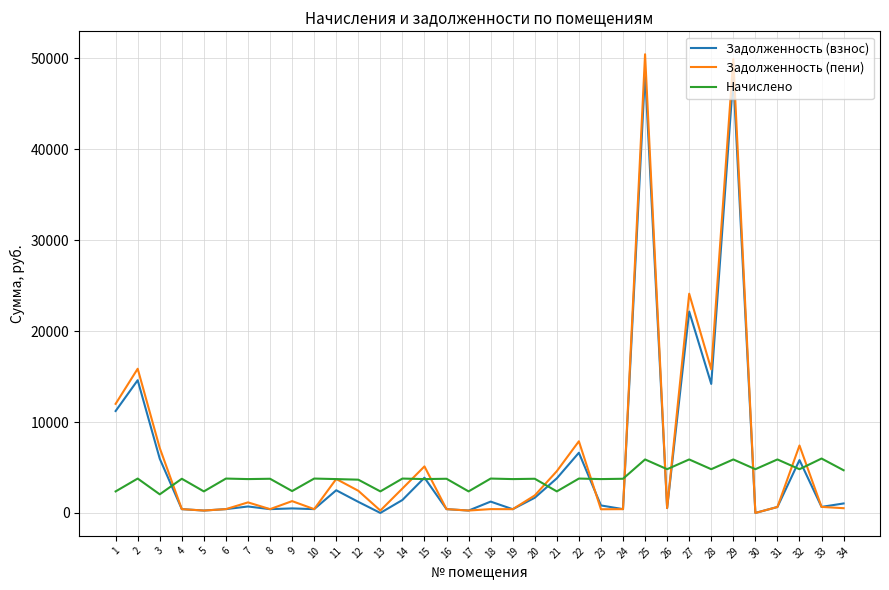

Does the chart have visible grid lines?

Yes